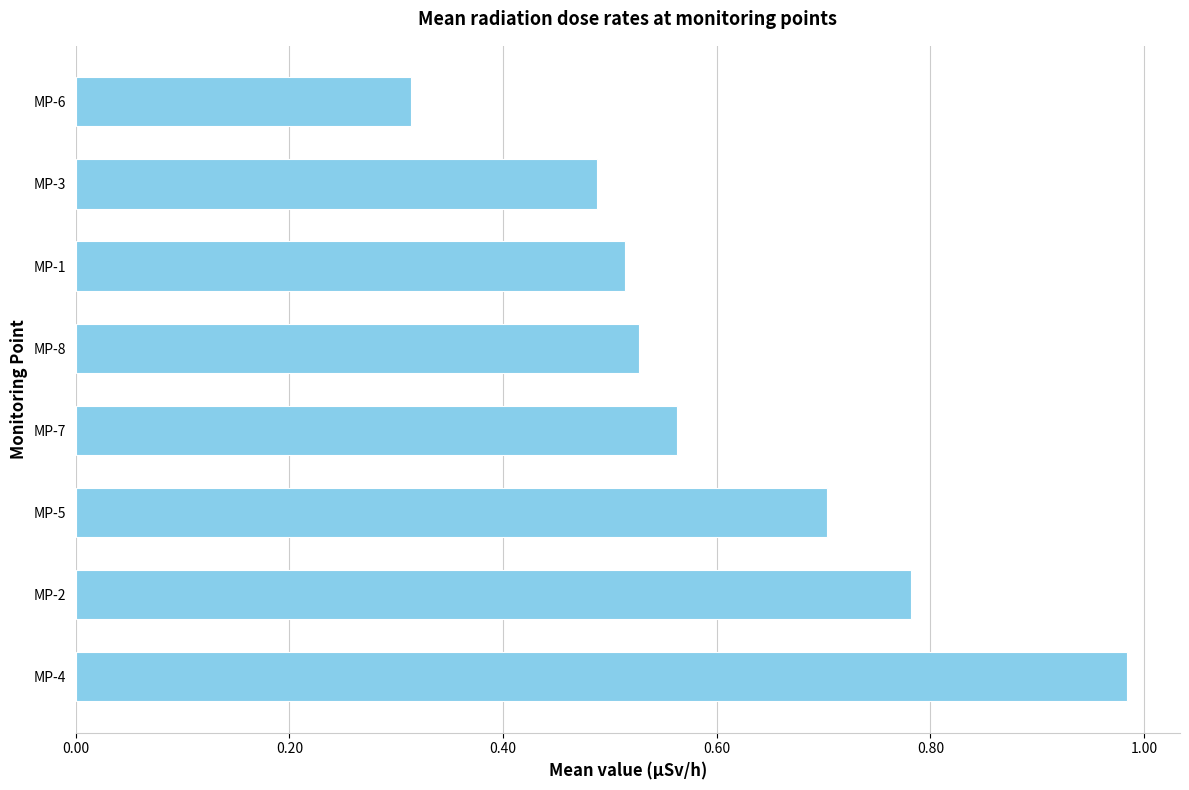

What is the sum of all values?

4.9